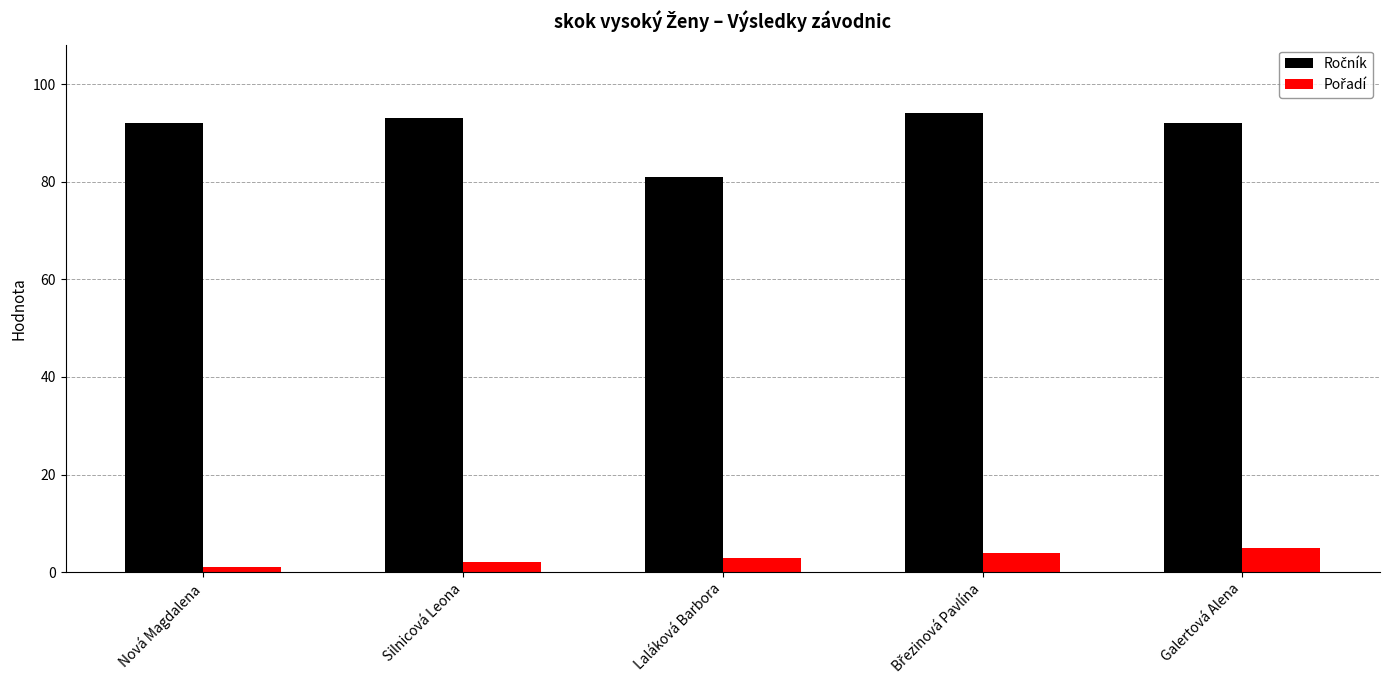

What is the total value across all series at Galertová Alena?

97